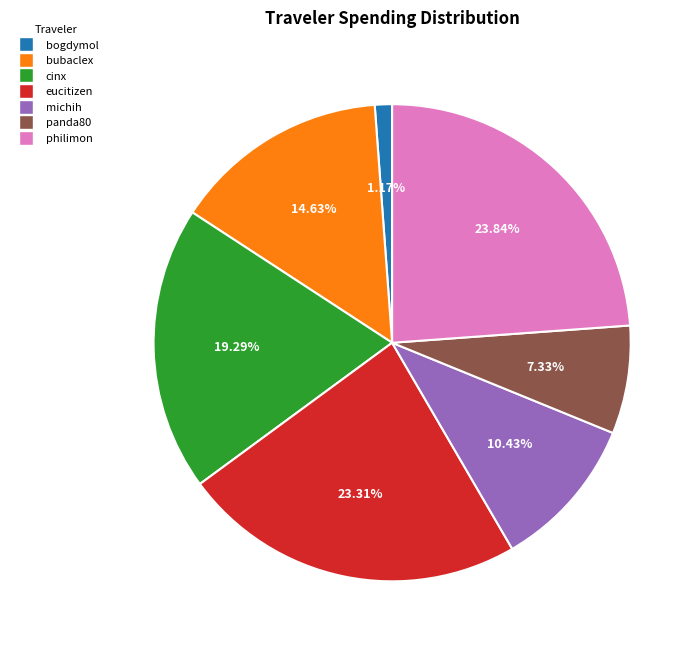

To the nearest percent, what percentage of the pie is michih?

10%